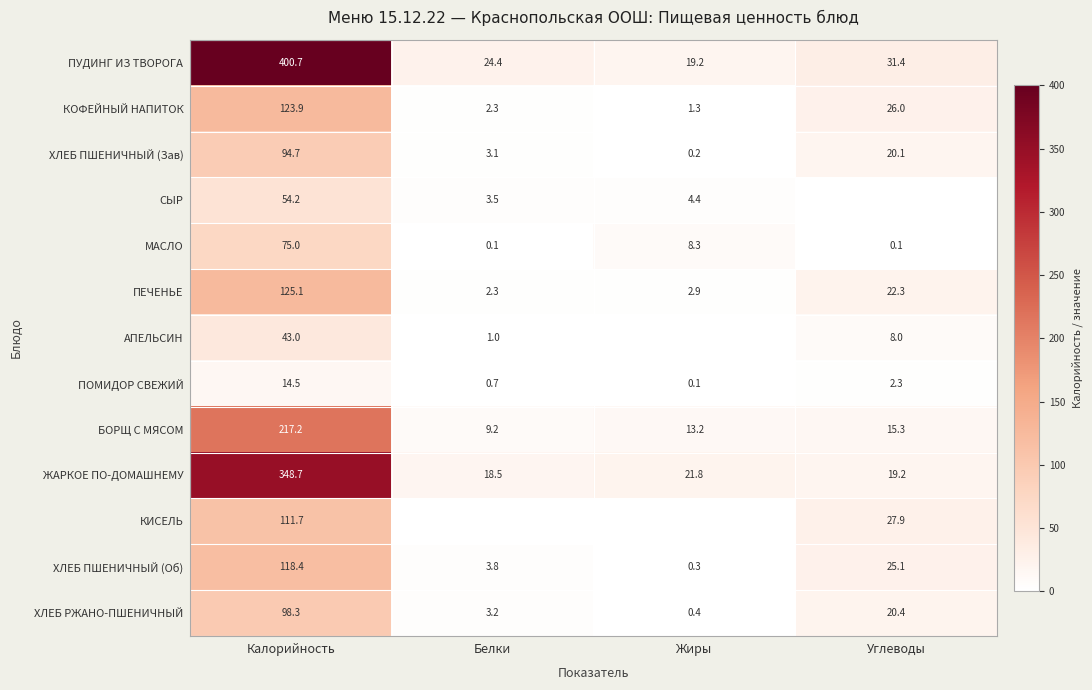

At which category is the sum across all series the highest?

Калорийность